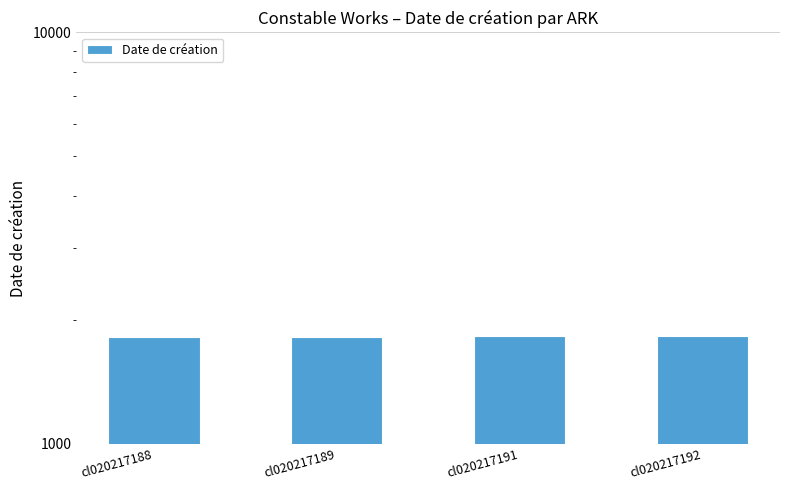

How many bars are there in total?

4